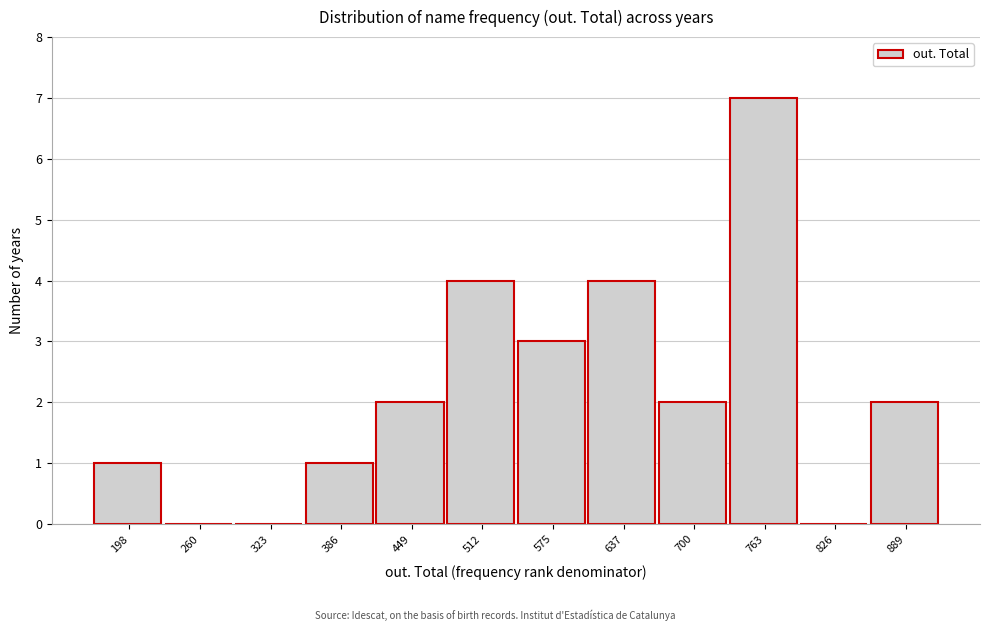

Reading left to right, extract all data points from this chart.

198=1	260=0	323=0	386=1	449=2	512=4	575=3	637=4	700=2	763=7	826=0	889=2